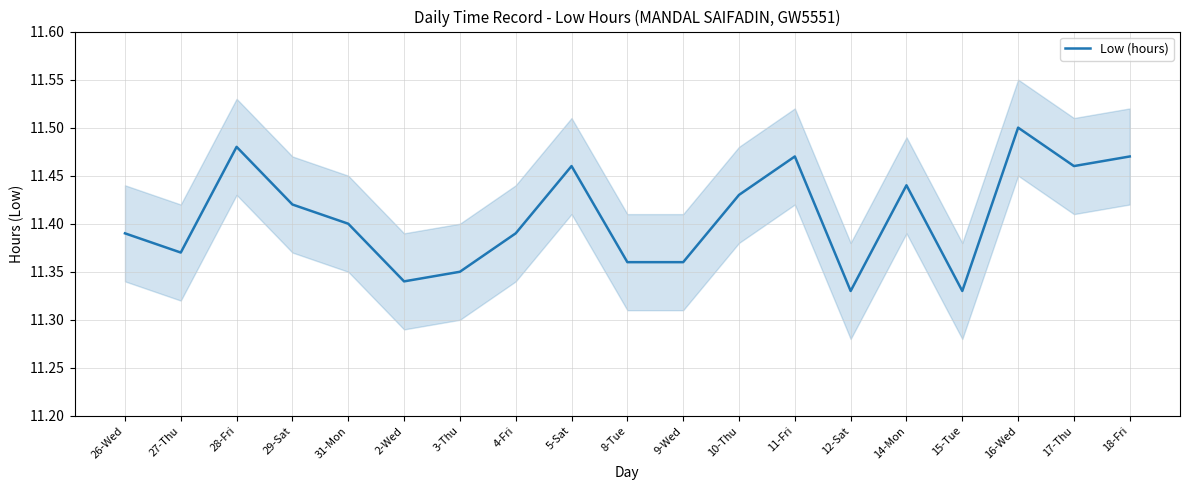

What is the value of the 17th point from the left?

11.5